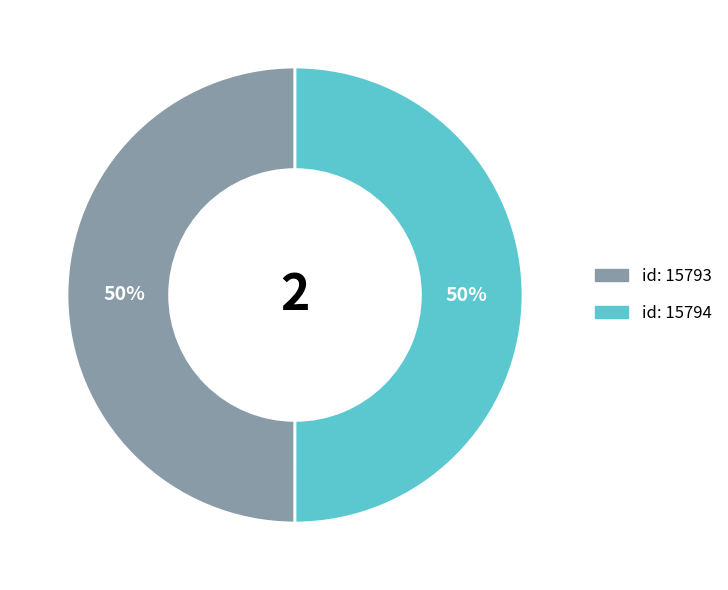

How many segments does this pie chart have?

2